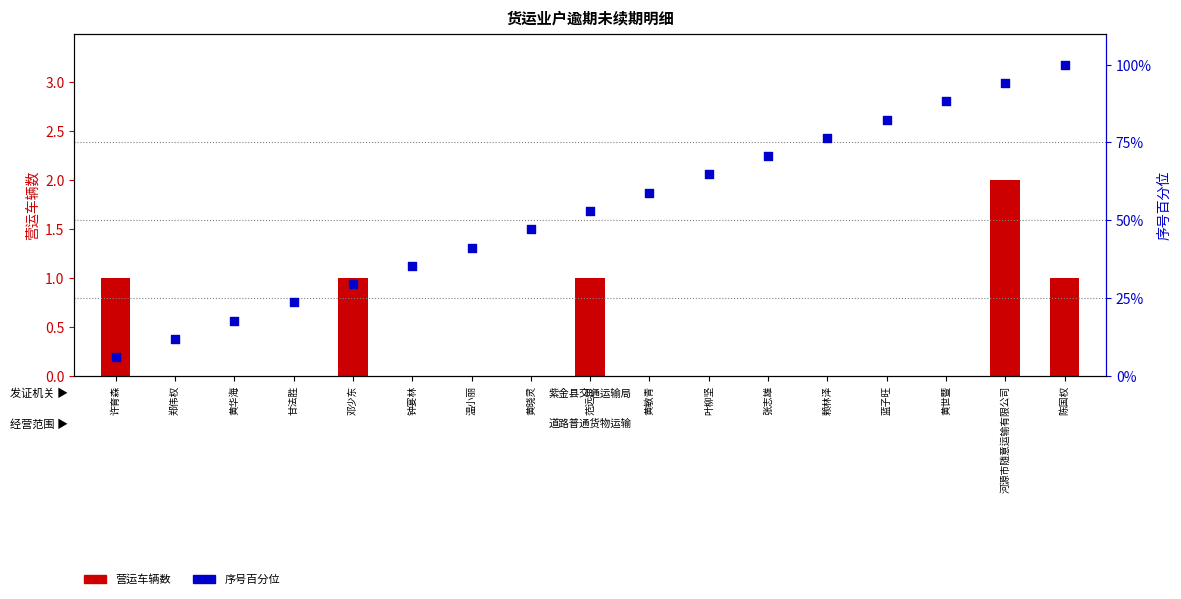

What are all the series names shown in the legend?

营运车辆数, 序号百分位